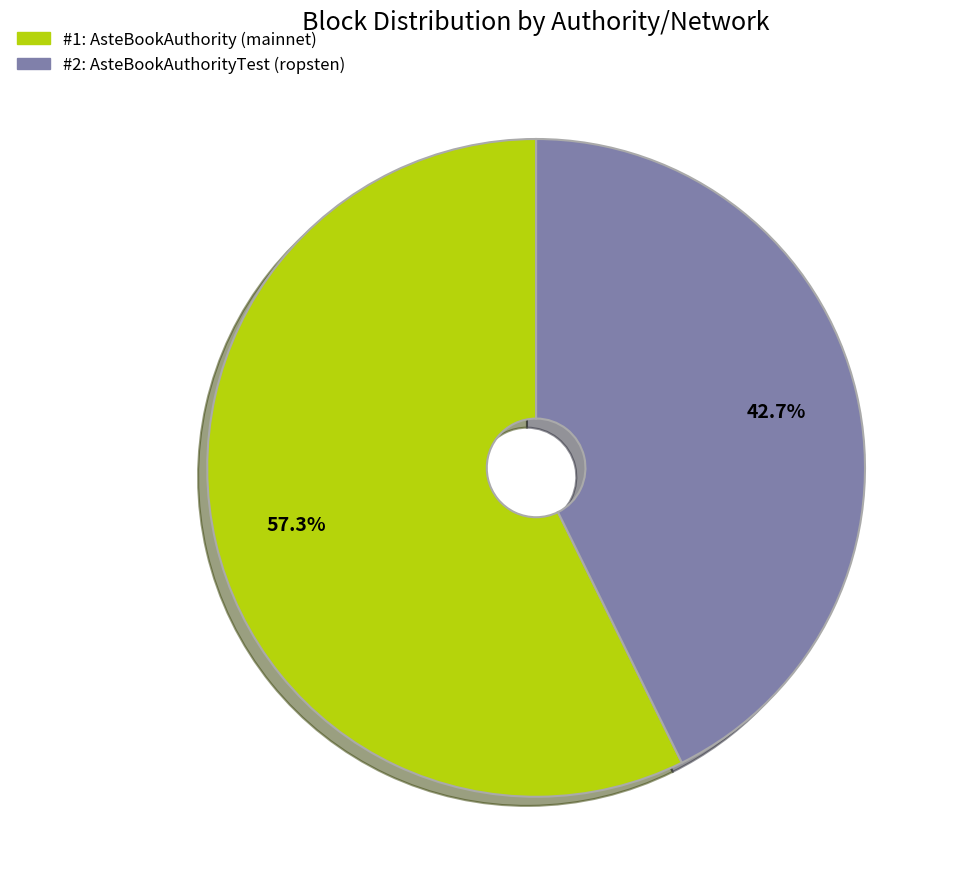

Is there a majority slice in this chart?

Yes